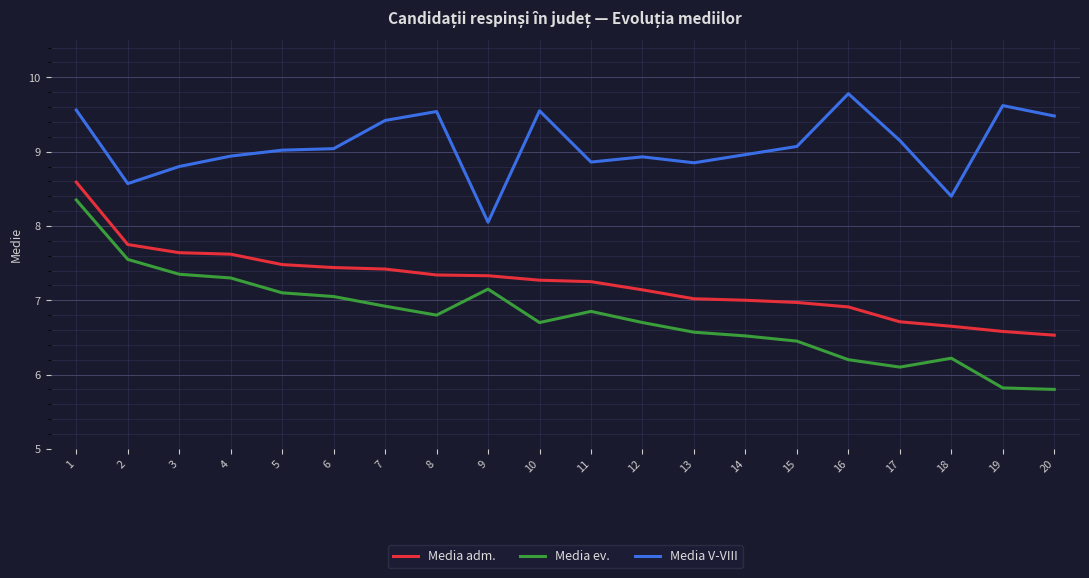

True or false: Media adm. and Media V-VIII cross at least once.

False